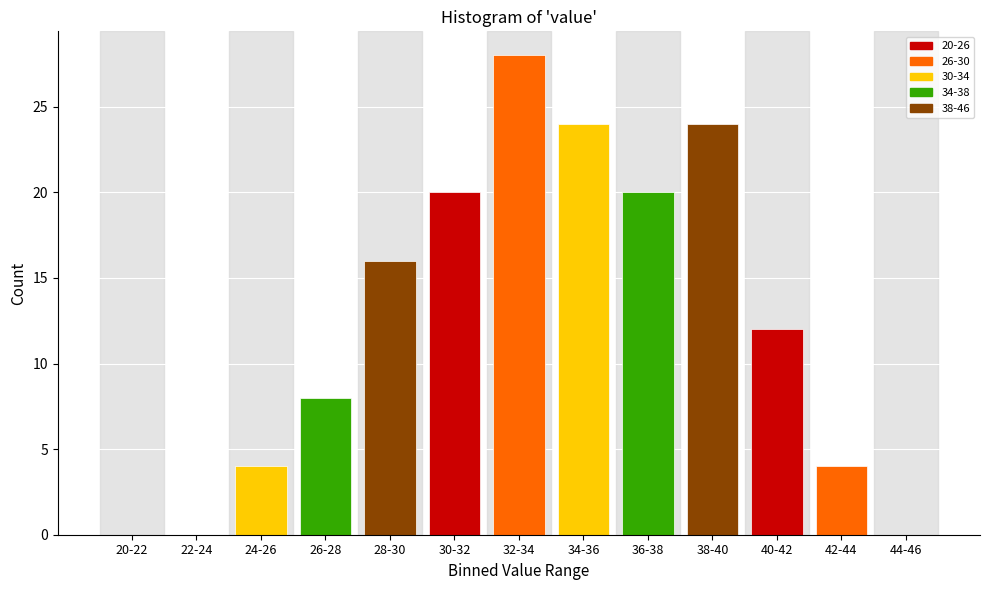

Reading right to left, list all the values displayed in this chart.

44-46=0	42-44=4	40-42=12	38-40=24	36-38=20	34-36=24	32-34=28	30-32=20	28-30=16	26-28=8	24-26=4	22-24=0	20-22=0